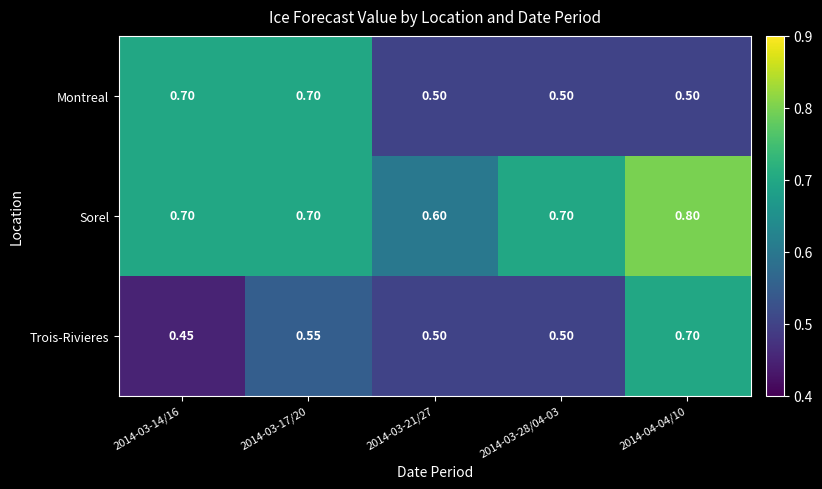

Which series has the largest range (max minus min)?

Trois-Rivieres